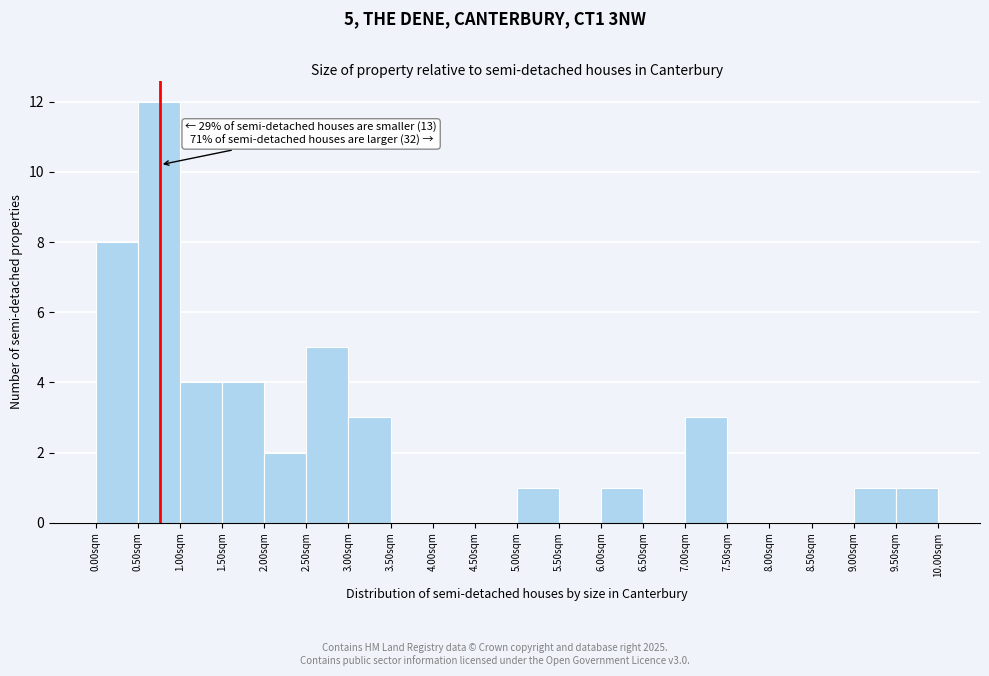

Which range on the x-axis has the tallest bar?

0.5 to 1.0